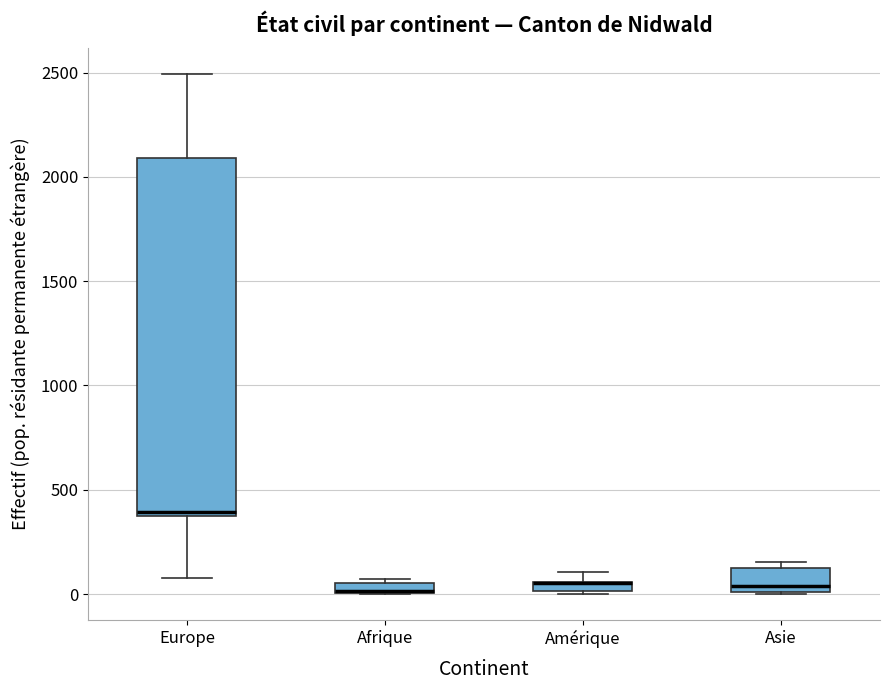

Where does the median line of the box for Asie sit on the y-axis? The values are not printed on the chart, so give them approximately, as read against the axis.

50